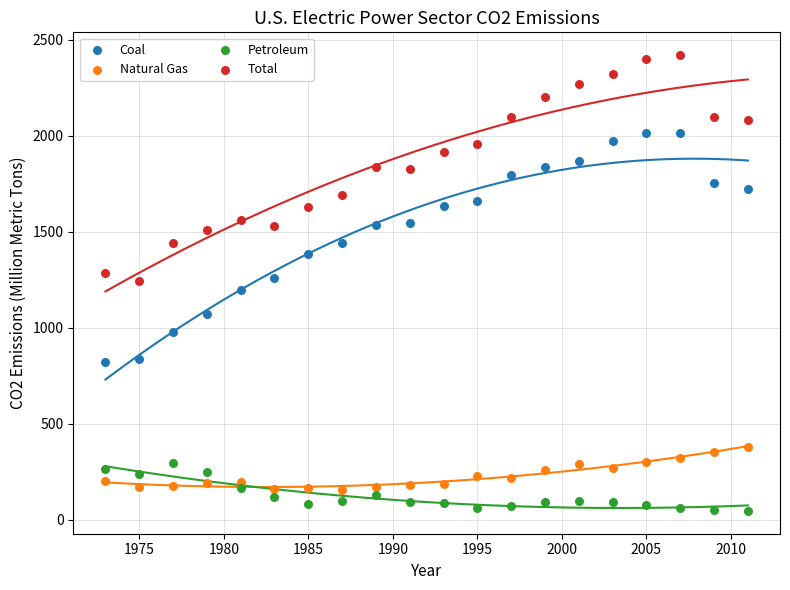

Which series reaches the minimum Y coordinate?

Petroleum